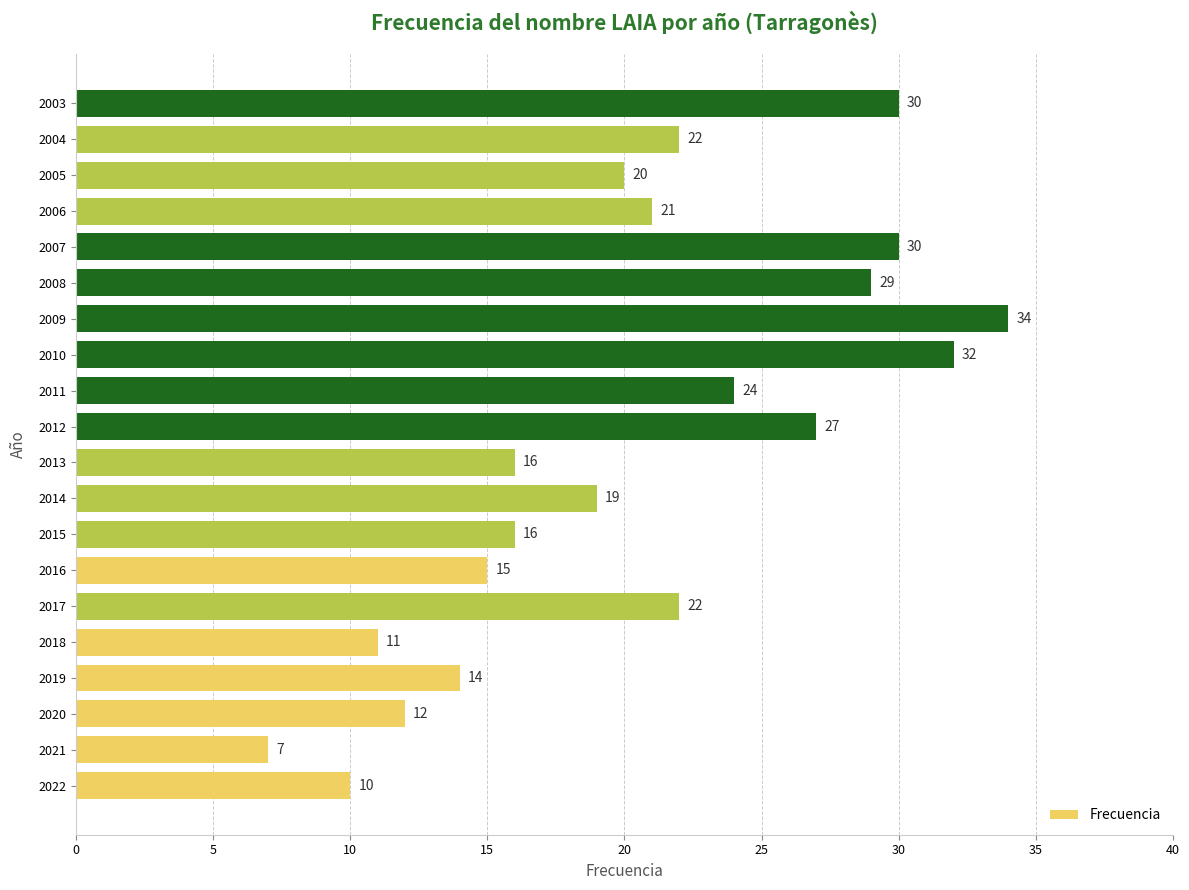

The value at 2019 is 14. True or false?

True